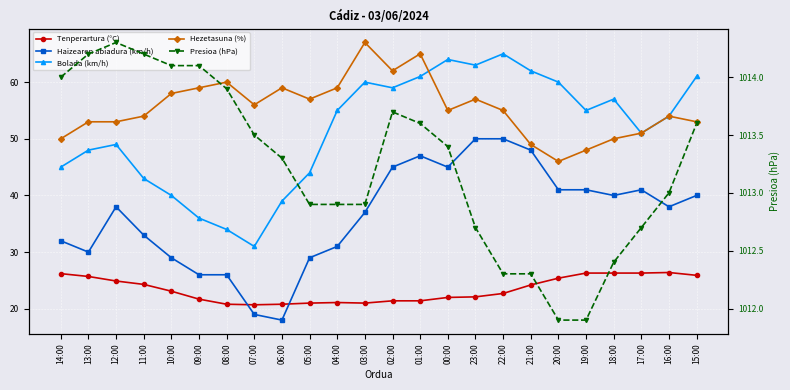

True or false: Bolada (km/h) has more than 2 points higher than both neighbors.

True